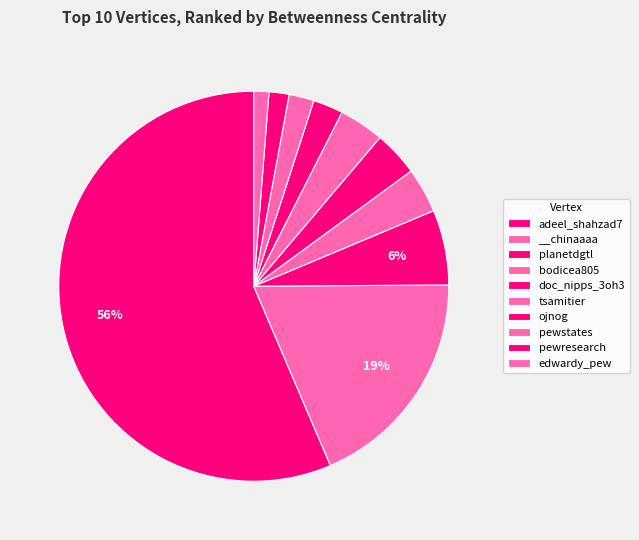

The pewstates slice represents 2% of the pie. True or false?

True